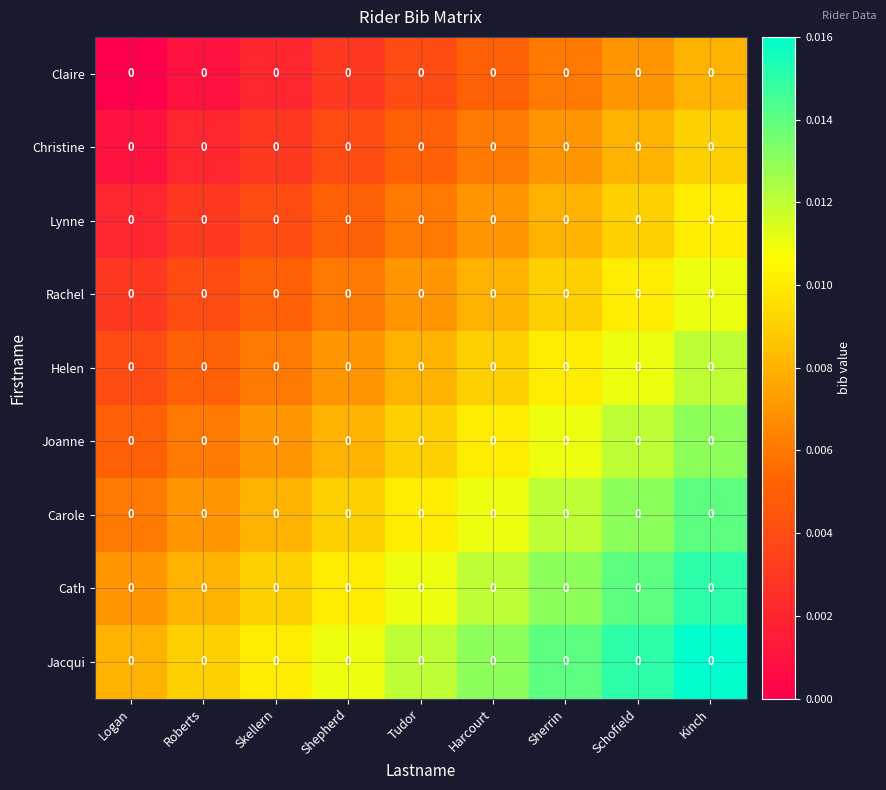

How many distinct data groups are displayed?

9